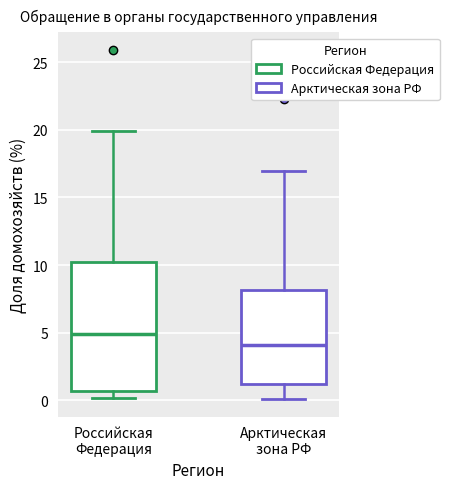

Reading left to right, transcribe this box plot: for each box, give where its median line is, the range the box spans, and where its two whiskers end, as read against the y-axis. The values are not printed on the chart, so give them approximately, as read against the axis.

Российская Федерация: median 5.0, box 0.5 to 10.5, whiskers 0.0 to 20.0
Арктическая зона РФ: median 4.0, box 1.0 to 8.0, whiskers 0.0 to 17.0